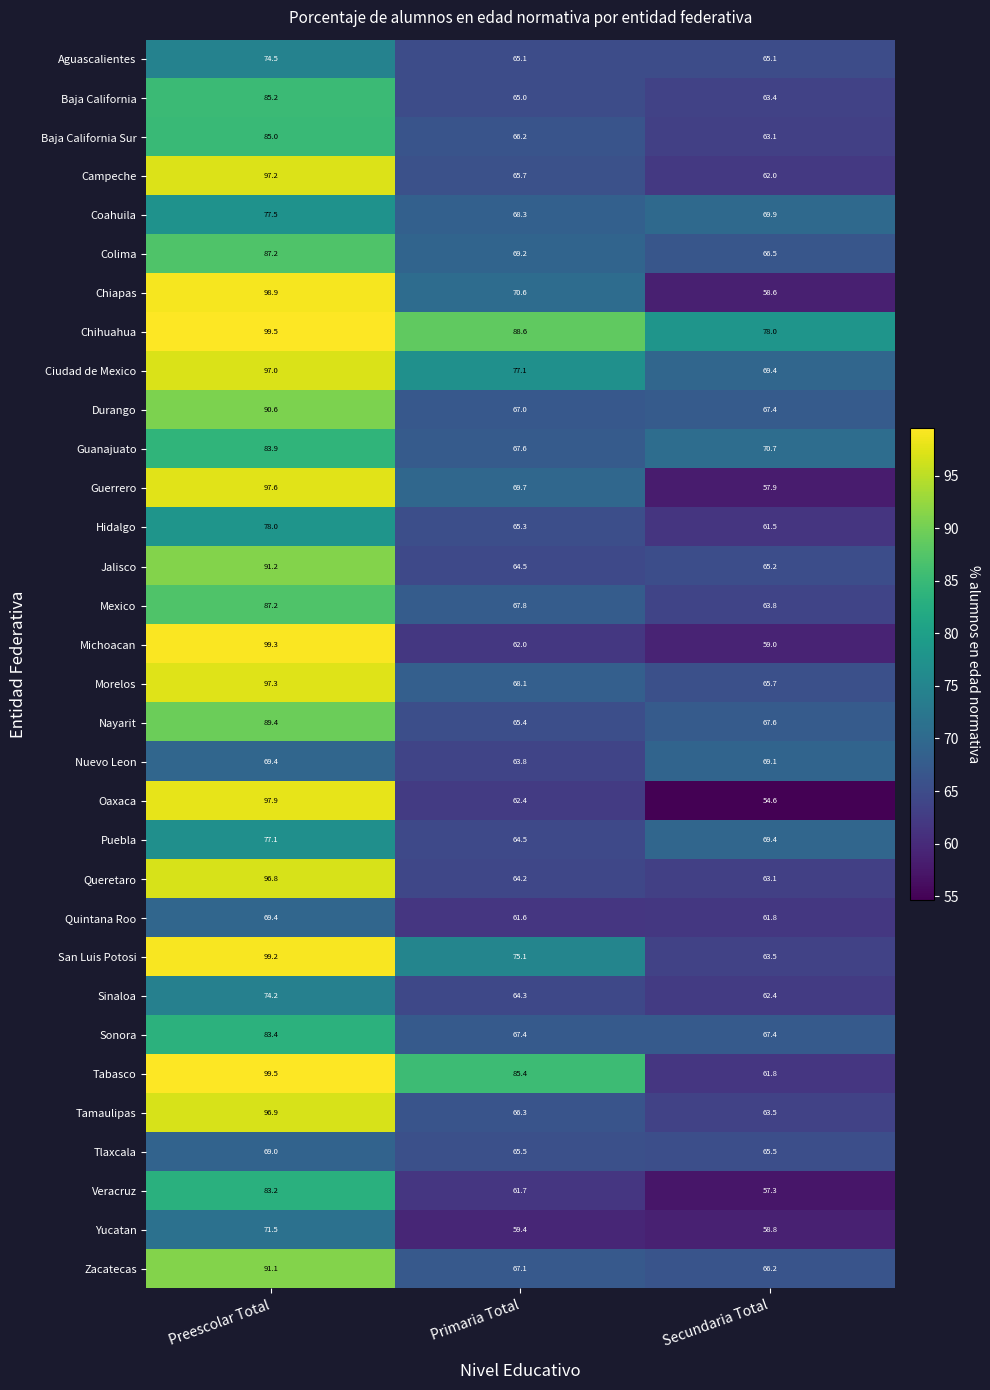

At which label is Guerrero closest to 77?

Primaria Total